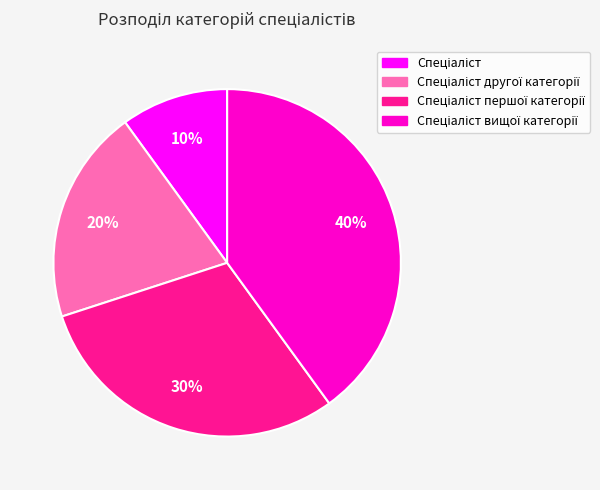

How many segments does this pie chart have?

4